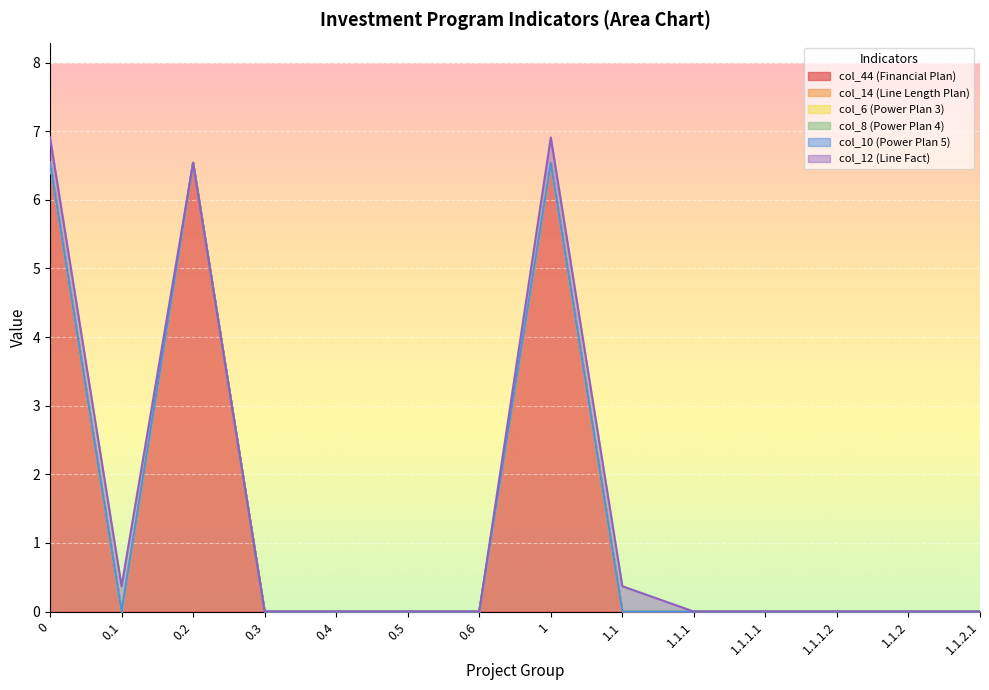

Reading left to right, list all the values displayed in this chart.

col_44 (Financial Plan): 0=6.5	0.1=0.0	0.2=6.5	0.3=0.0	0.4=0.0	0.5=0.0	0.6=0.0	1=6.5	1.1=0.0	1.1.1=0.0	1.1.1.1=0.0	1.1.1.2=0.0	1.1.2=0.0	1.1.2.1=0.0
col_14 (Line Length Plan): 0=0.0	0.1=0.0	0.2=0.0	0.3=0.0	0.4=0.0	0.5=0.0	0.6=0.0	1=0.0	1.1=0.0	1.1.1=0.0	1.1.1.1=0.0	1.1.1.2=0.0	1.1.2=0.0	1.1.2.1=0.0
col_6 (Power Plan 3): 0=0.0	0.1=0.0	0.2=0.0	0.3=0.0	0.4=0.0	0.5=0.0	0.6=0.0	1=0.0	1.1=0.0	1.1.1=0.0	1.1.1.1=0.0	1.1.1.2=0.0	1.1.2=0.0	1.1.2.1=0.0
col_8 (Power Plan 4): 0=0.0	0.1=0.0	0.2=0.0	0.3=0.0	0.4=0.0	0.5=0.0	0.6=0.0	1=0.0	1.1=0.0	1.1.1=0.0	1.1.1.1=0.0	1.1.1.2=0.0	1.1.2=0.0	1.1.2.1=0.0
col_10 (Power Plan 5): 0=0.0	0.1=0.0	0.2=0.0	0.3=0.0	0.4=0.0	0.5=0.0	0.6=0.0	1=0.0	1.1=0.0	1.1.1=0.0	1.1.1.1=0.0	1.1.1.2=0.0	1.1.2=0.0	1.1.2.1=0.0
col_12 (Line Fact): 0=0.4	0.1=0.4	0.2=0.0	0.3=0.0	0.4=0.0	0.5=0.0	0.6=0.0	1=0.4	1.1=0.4	1.1.1=0.0	1.1.1.1=0.0	1.1.1.2=0.0	1.1.2=0.0	1.1.2.1=0.0